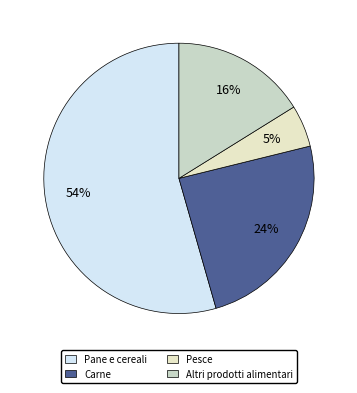

What percentage is the Altri prodotti alimentari slice, to the nearest percent?

16%